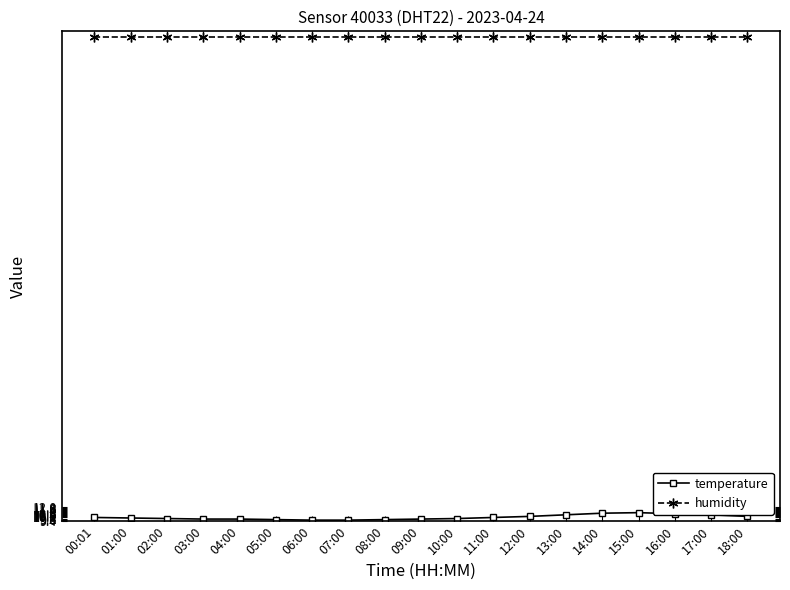

Read the humidity value at 12:00.

99.9